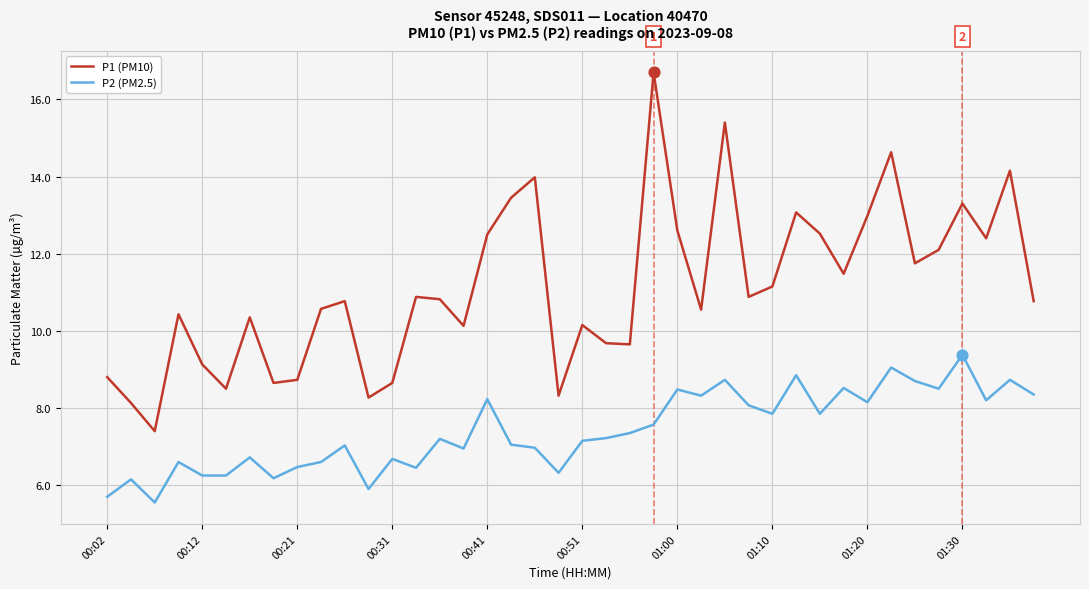

Which series has the largest range (max minus min)?

P1 (PM10)